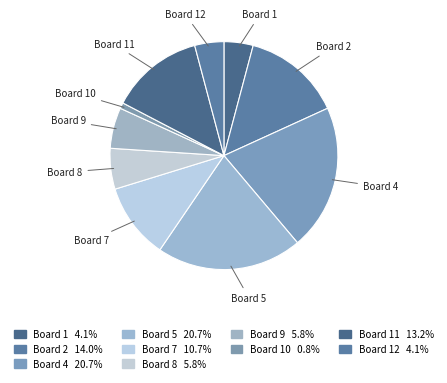

Count the number of slices in the pie.

10